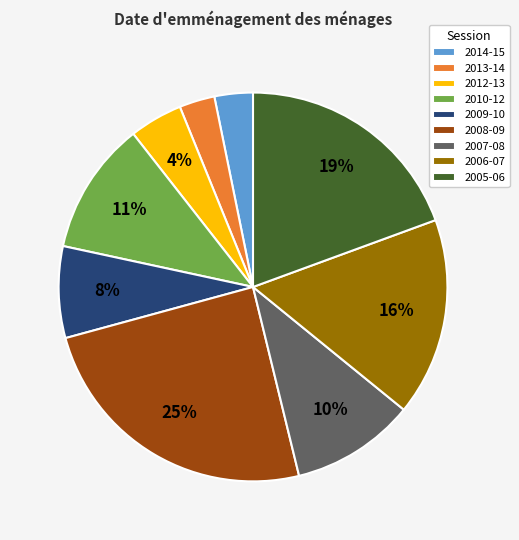

To the nearest percent, what is the combined percentage of 2007-08 and 2013-14?

13%